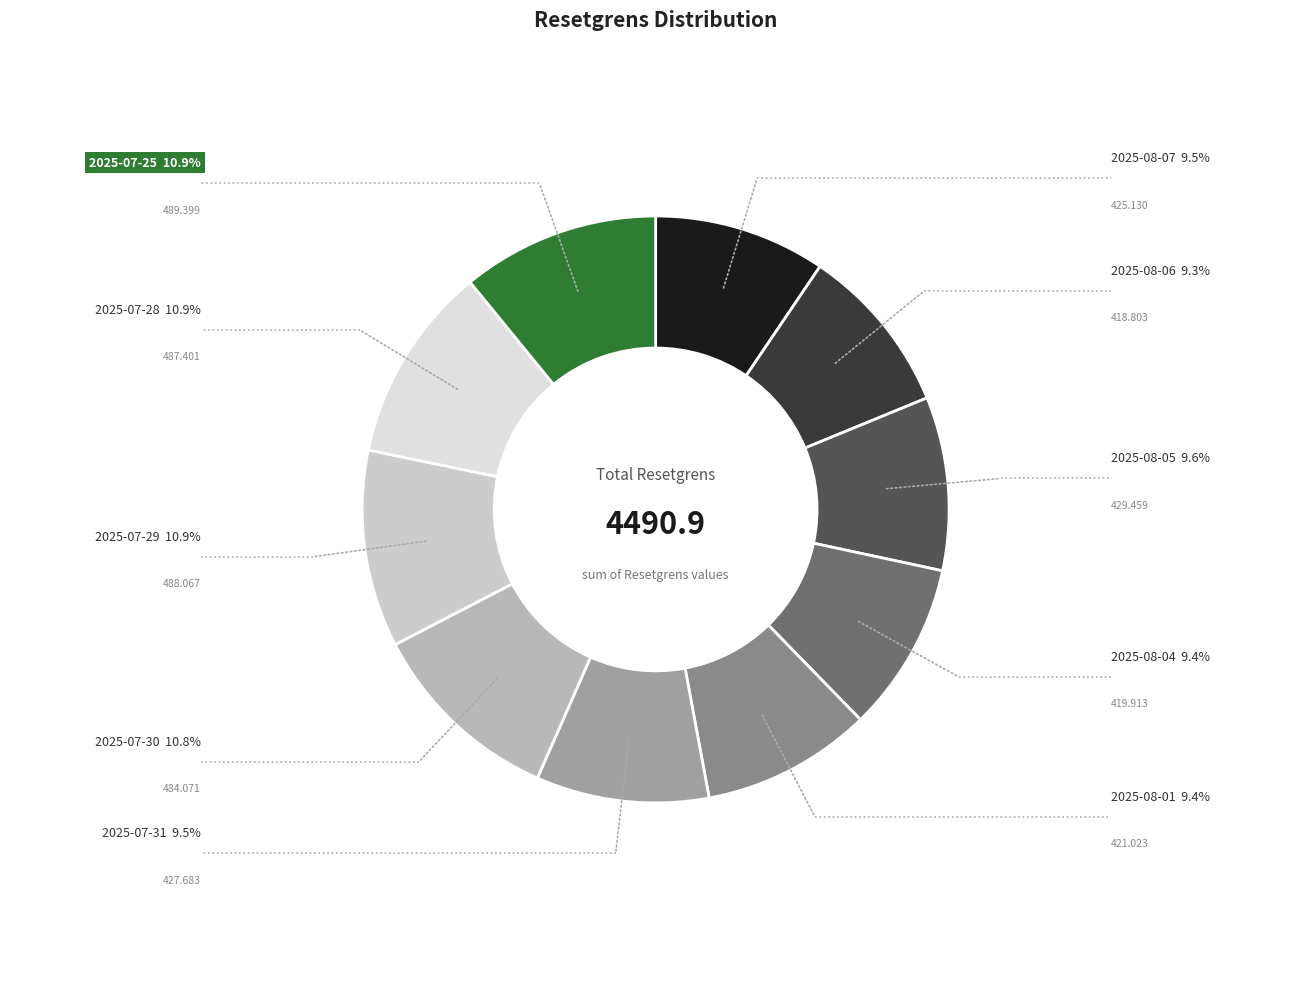

Count the number of slices in the pie.

10